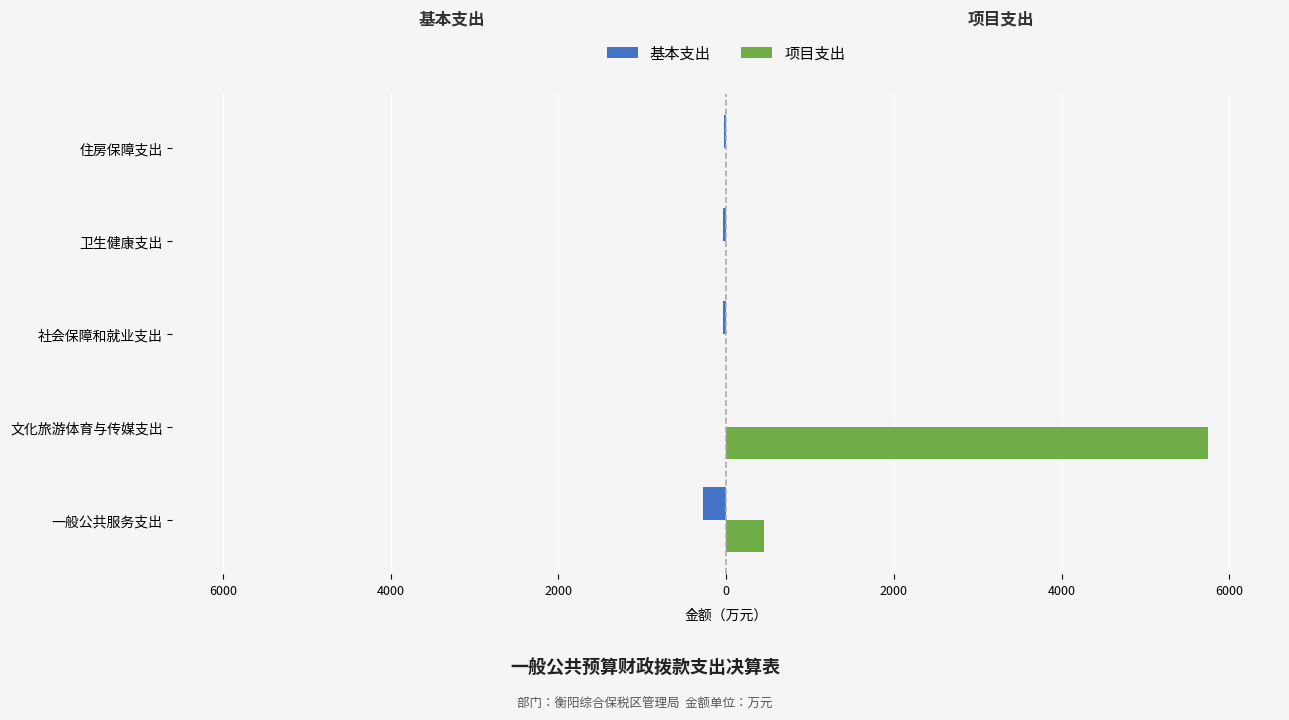

What is the sum of all 项目支出 values?

6198.0